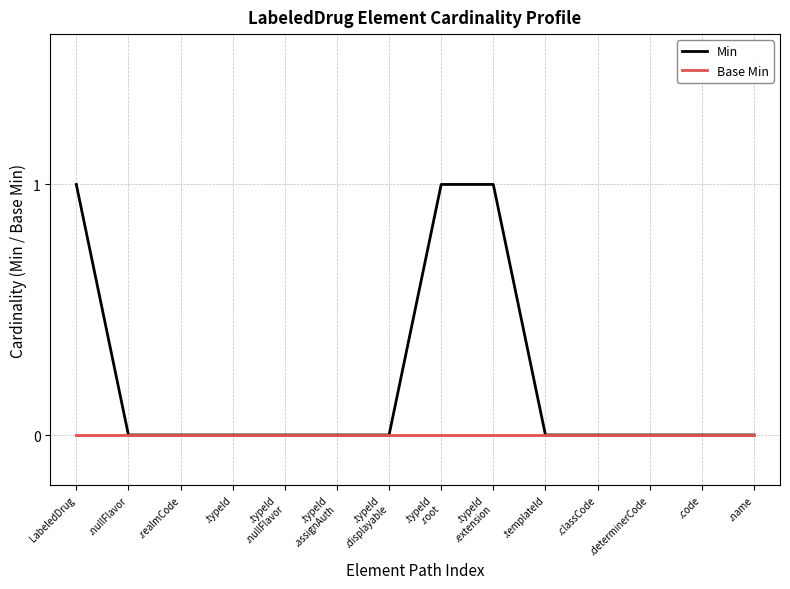

Reading left to right, what are all the values shown in this chart?

Min: LabeledDrug=1	.nullFlavor=0	.realmCode=0	.typeId=0	.typeId
.nullFlavor=0	.typeId
.assignAuth=0	.typeId
.displayable=0	.typeId
.root=1	.typeId
.extension=1	.templateId=0	.classCode=0	.determinerCode=0	.code=0	.name=0
Base Min: LabeledDrug=0	.nullFlavor=0	.realmCode=0	.typeId=0	.typeId
.nullFlavor=0	.typeId
.assignAuth=0	.typeId
.displayable=0	.typeId
.root=0	.typeId
.extension=0	.templateId=0	.classCode=0	.determinerCode=0	.code=0	.name=0